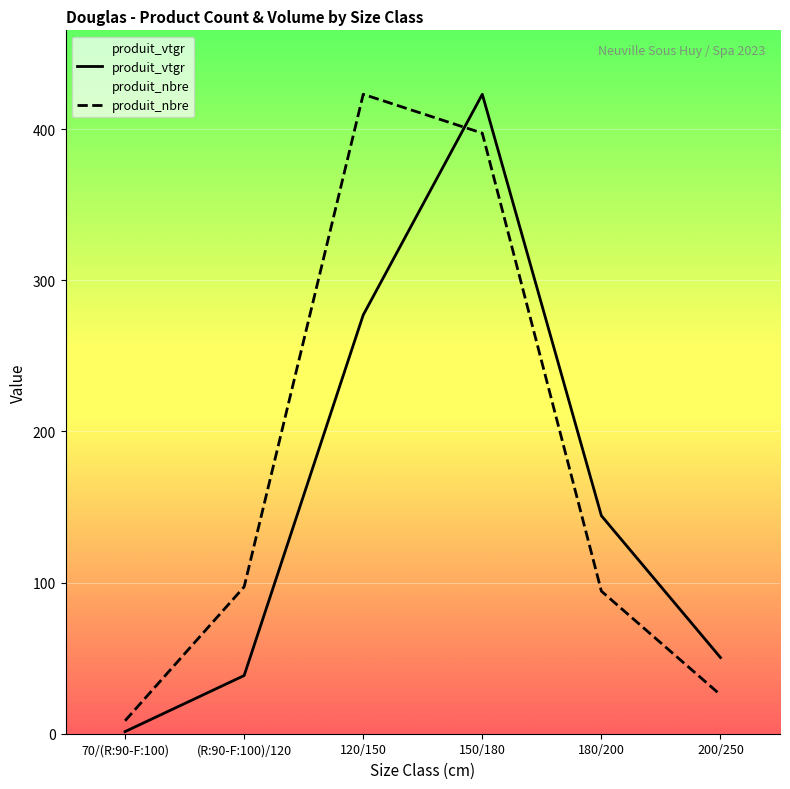

What position from the left is 120/150?

3